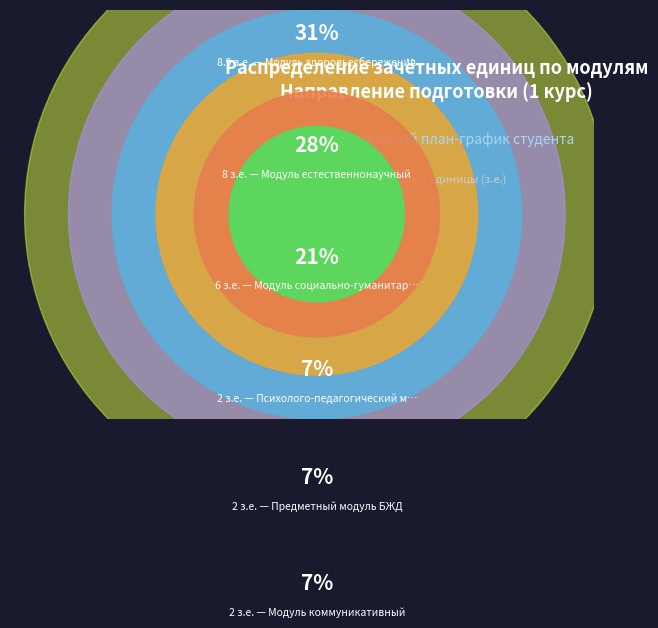

Which has a higher value, Модуль естественнонаучный or Психолого-педагогический модуль?

Модуль естественнонаучный